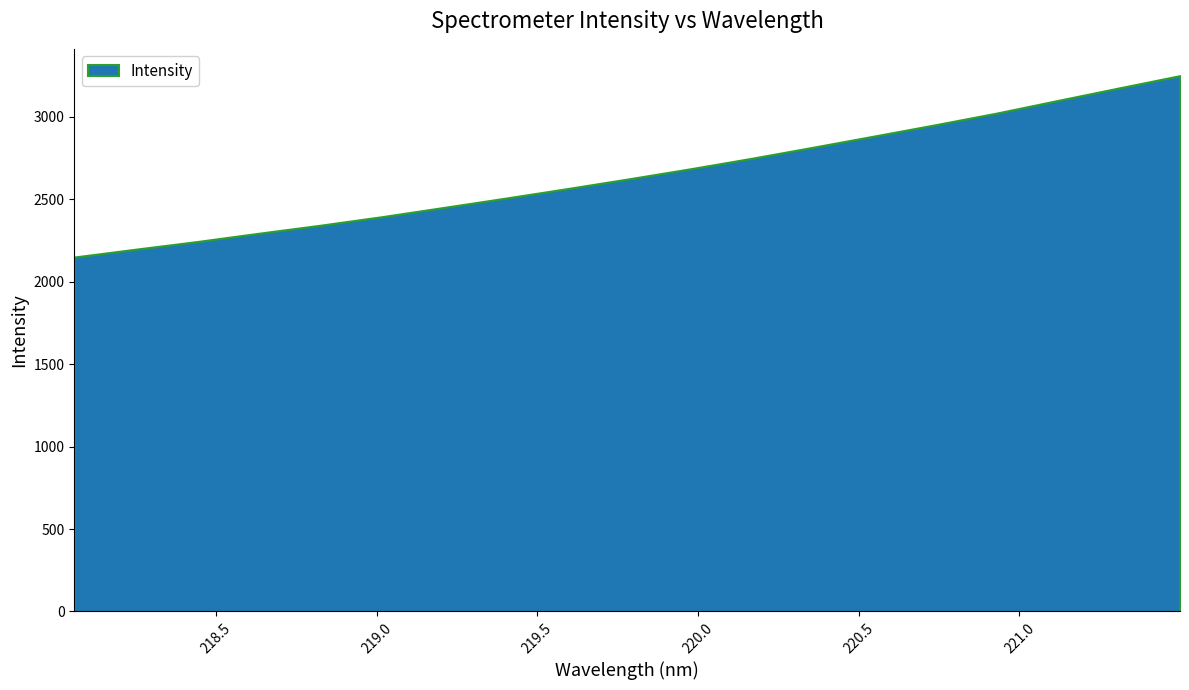

What is the greatest value displayed?

3249.3